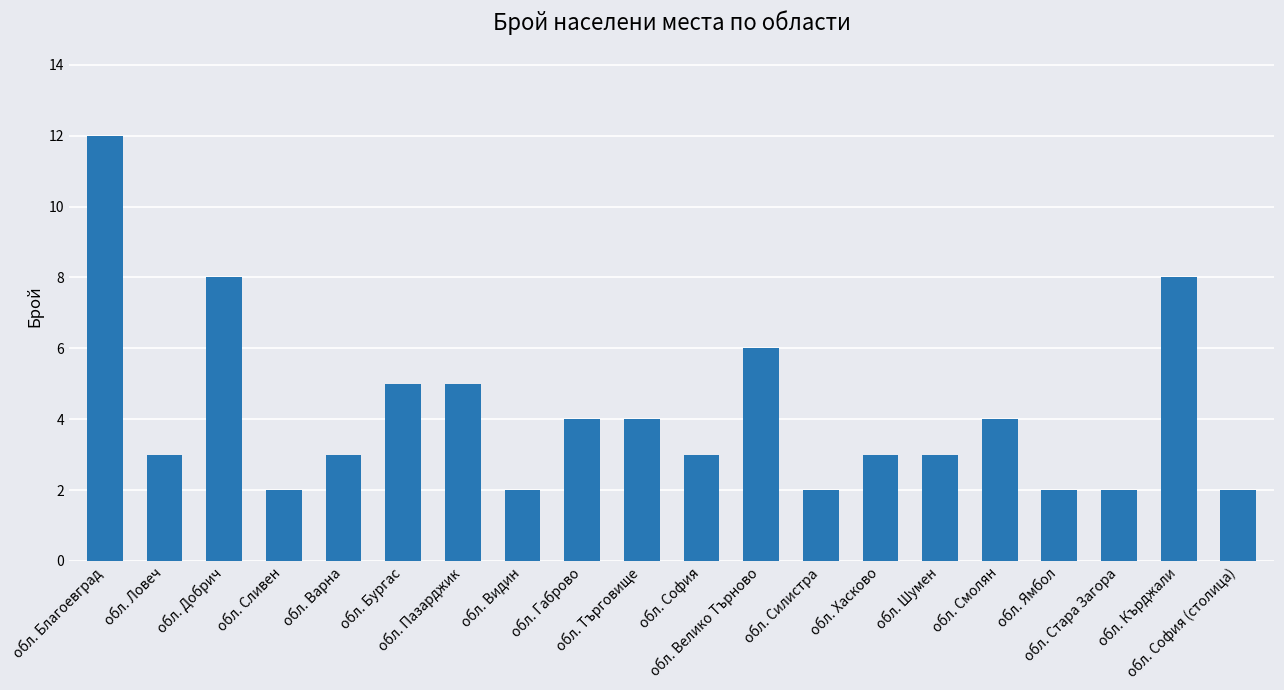

Is it true that the value at обл. Варна is 5?

False